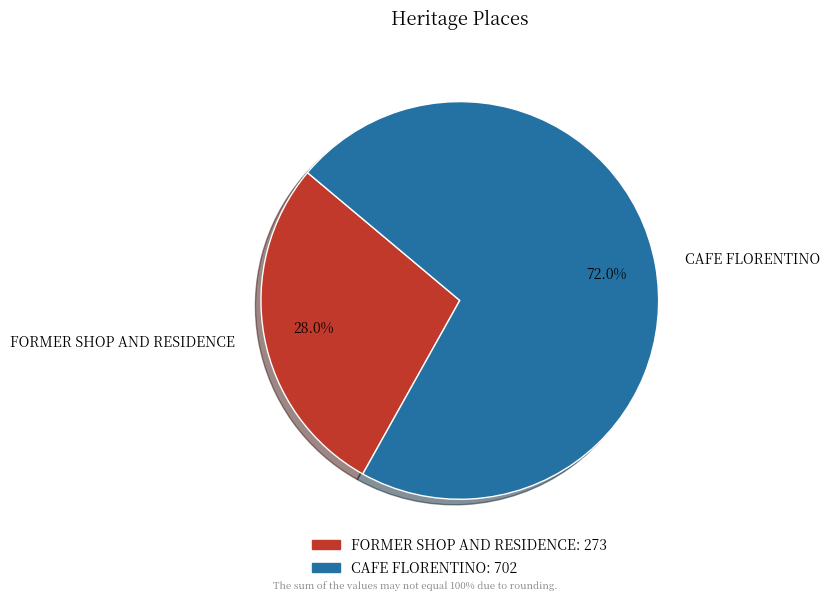

Do CAFE FLORENTINO and FORMER SHOP AND RESIDENCE together represent more than half of the pie?

Yes